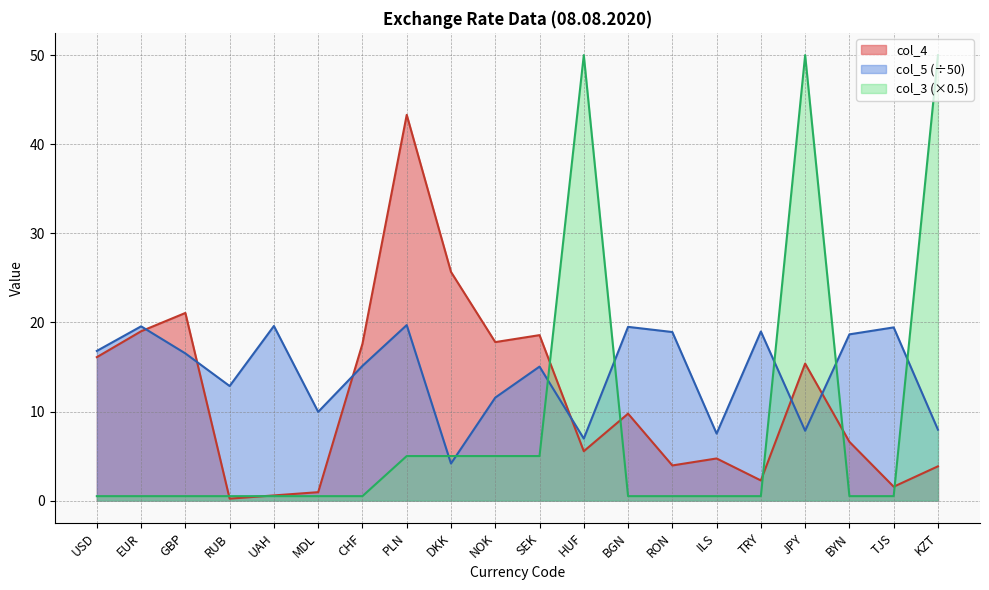

What value does the col_5 series have at BGN?

19.5